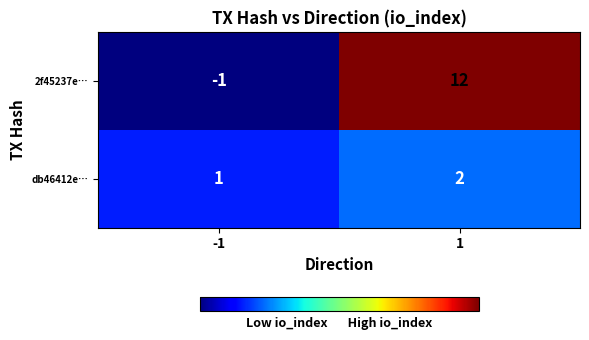

List the series in order of their overall mean, lowest first.

db46412e…, 2f45237e…